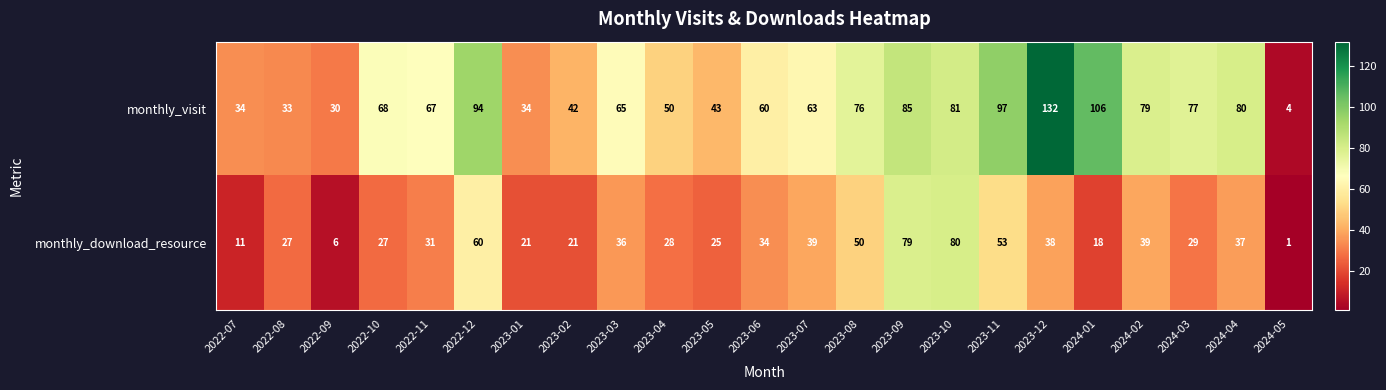

Between 2023-08 and 2023-11, which series saw the biggest shift?

monthly_visit